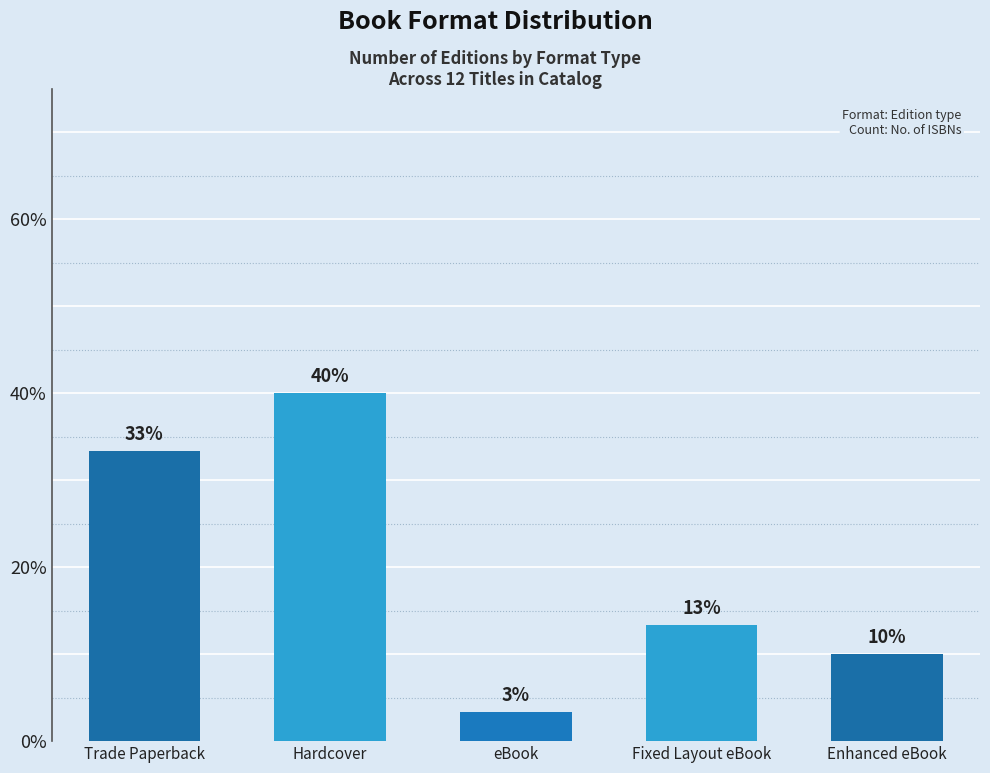

Rank the categories by value from highest to lowest.

Hardcover, Trade Paperback, Fixed Layout eBook, Enhanced eBook, eBook